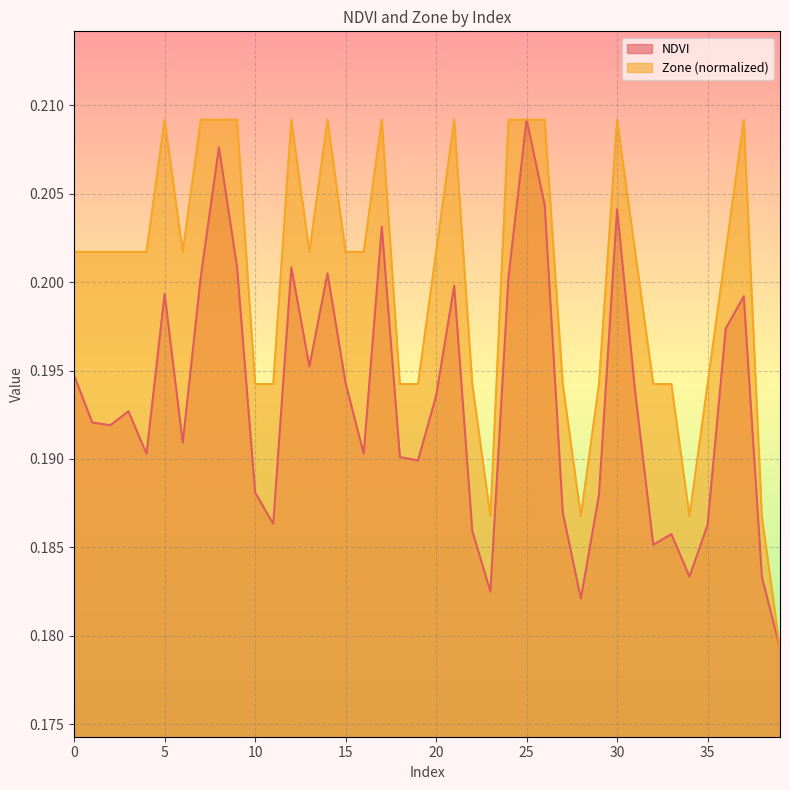

What is the average value of the NDVI series?

0.2